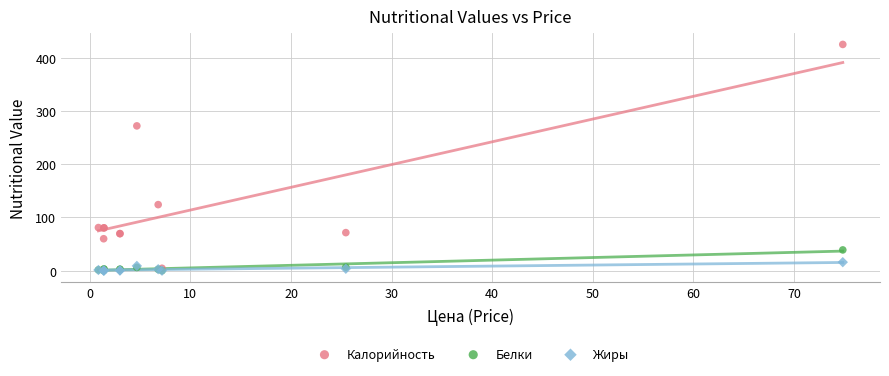

In the Калорийность series, what Y value is closest to 214?

272.0